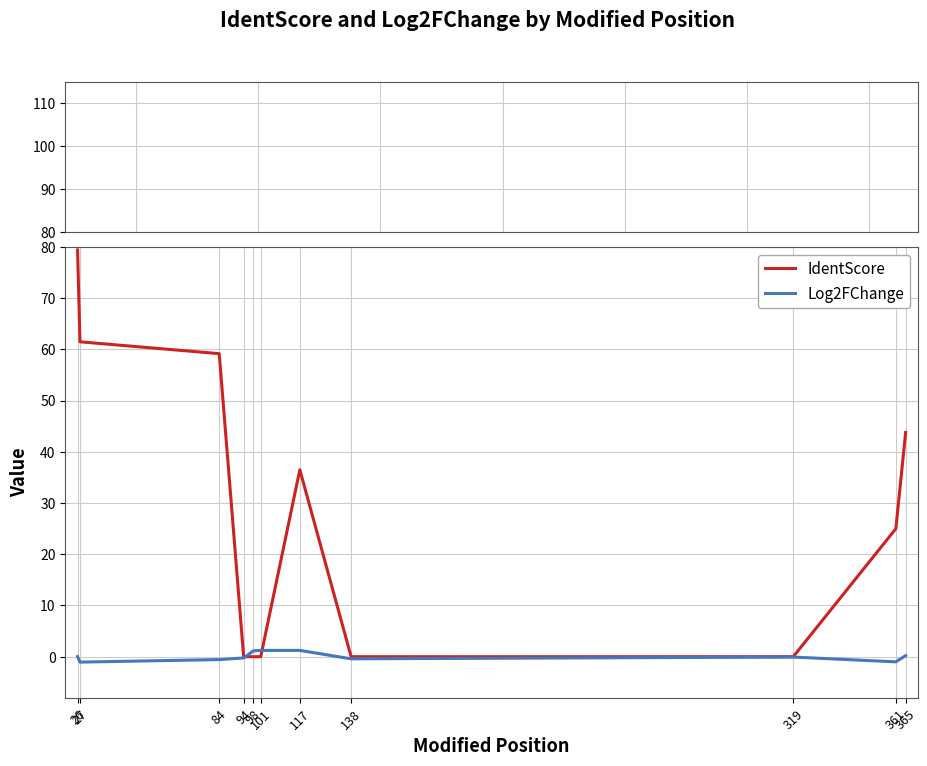

What is the value of the IdentScore point at the 7th from the left?

36.5